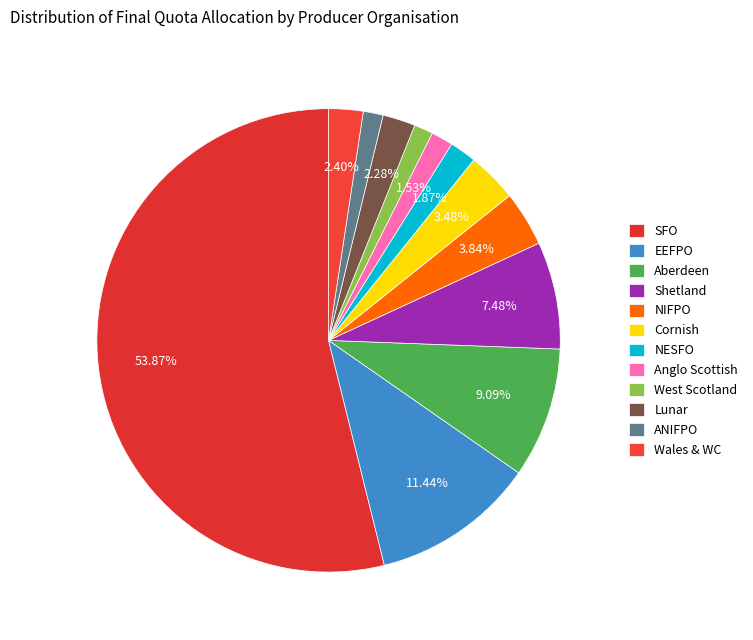

Is it true that West Scotland is 9% of the pie?

False